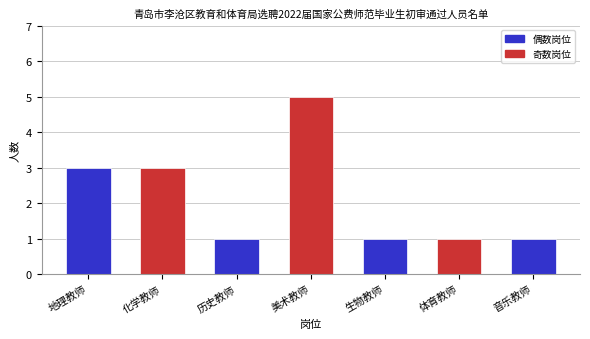

What is the average value?

2